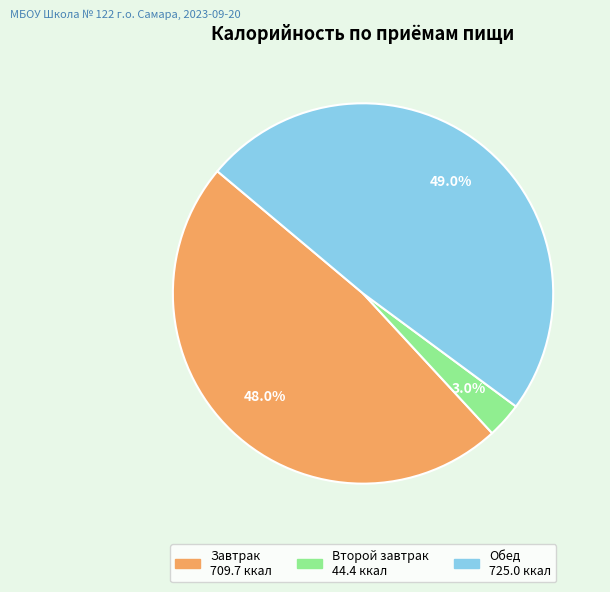

How many slices are in this pie chart?

3